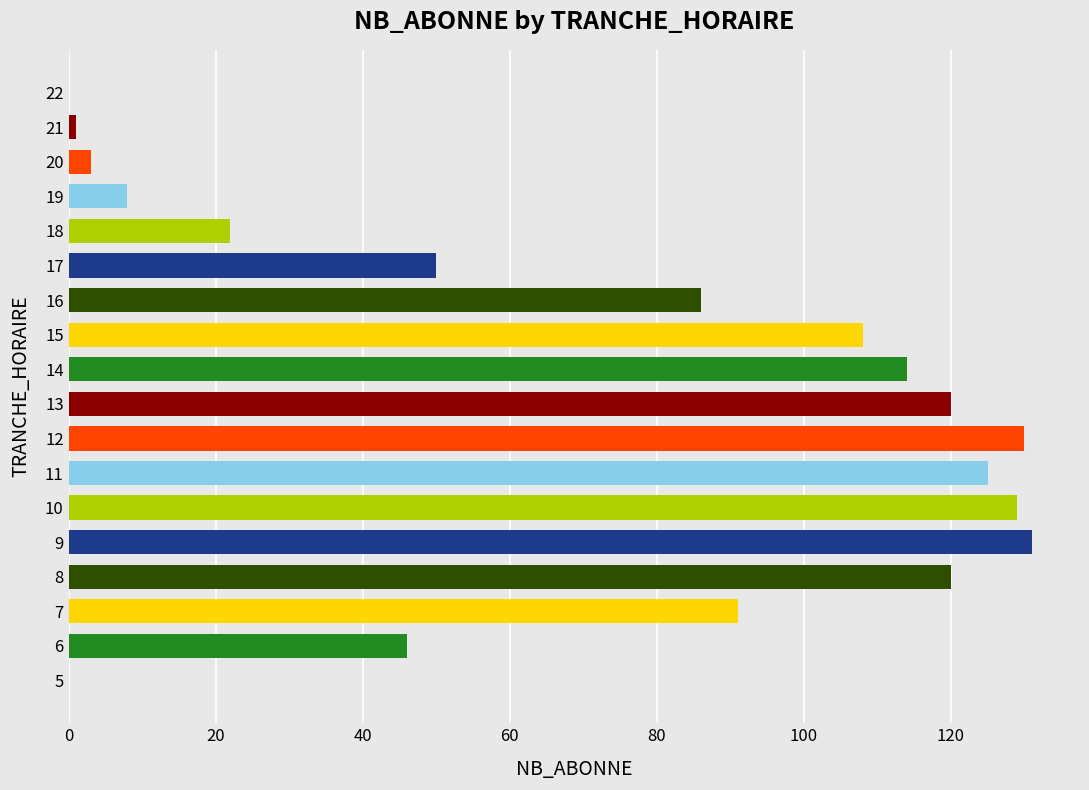

Read the value at 10.

129